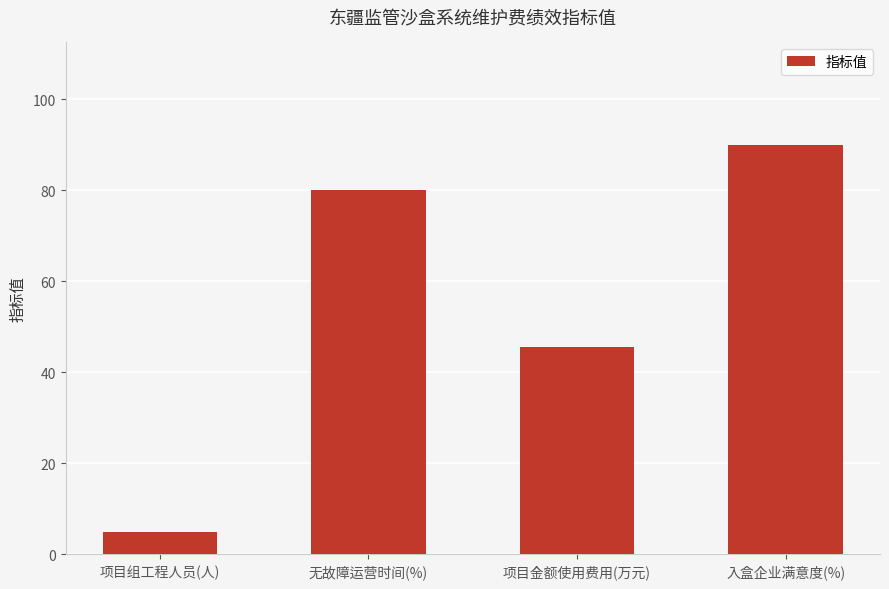

How many data points does each series have?

4